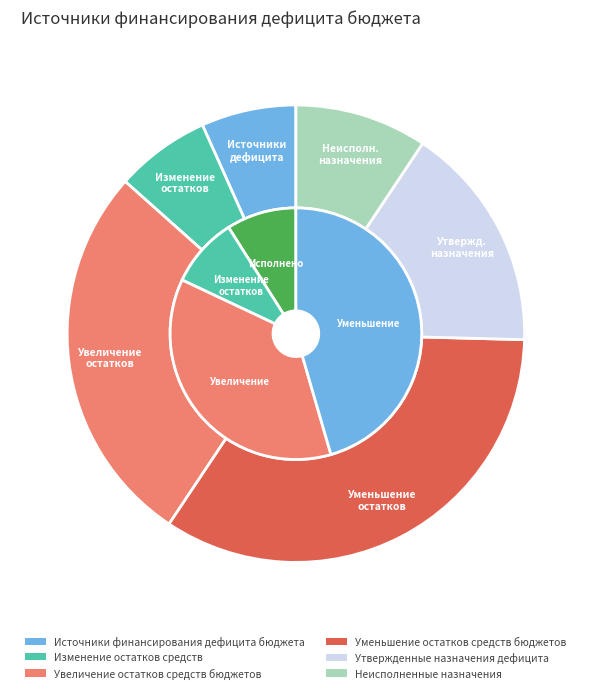

What is the total percentage of Источники финансирования дефицита бюджета and Уменьшение остатков средств бюджетов?

40.6%